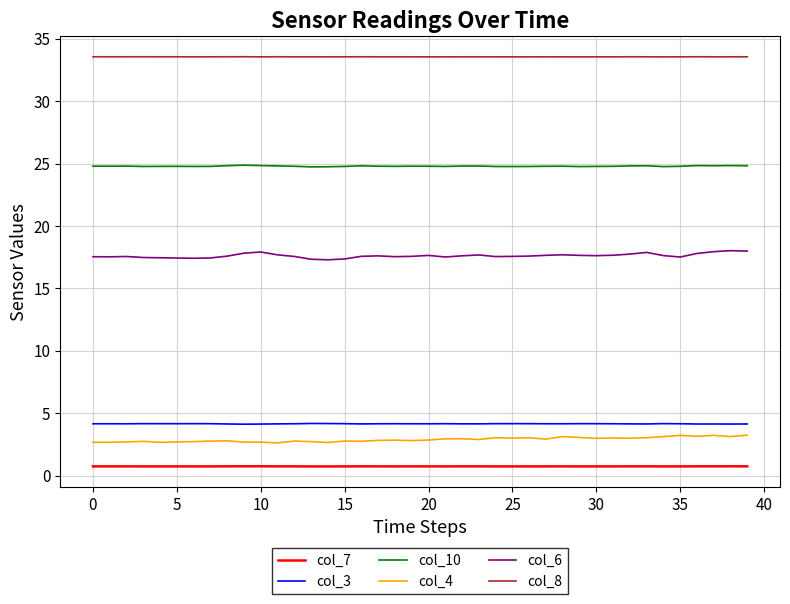

What is the greatest value displayed?

33.6